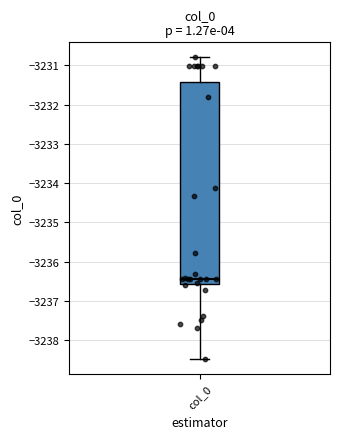

Read this box plot against the y-axis: the position of the median line, the range covered by the box, and the ends of both whiskers. The values are not printed on the chart, so give them approximately, as read against the axis.

median -3236.4, box -3236.6 to -3231.4, whiskers -3238.5 to -3230.8